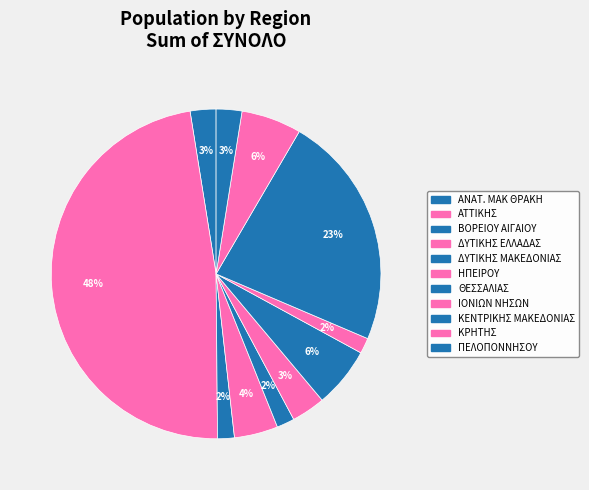

Count the number of slices in the pie.

11